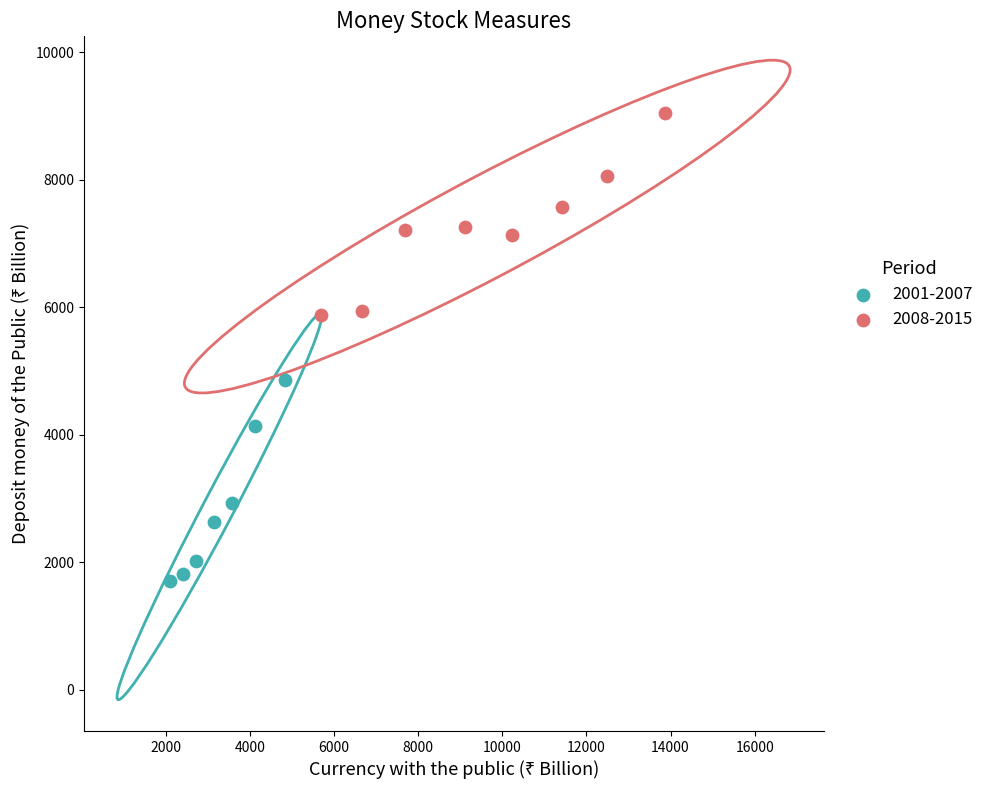

Which series contains the highest Y value?

2008-2015